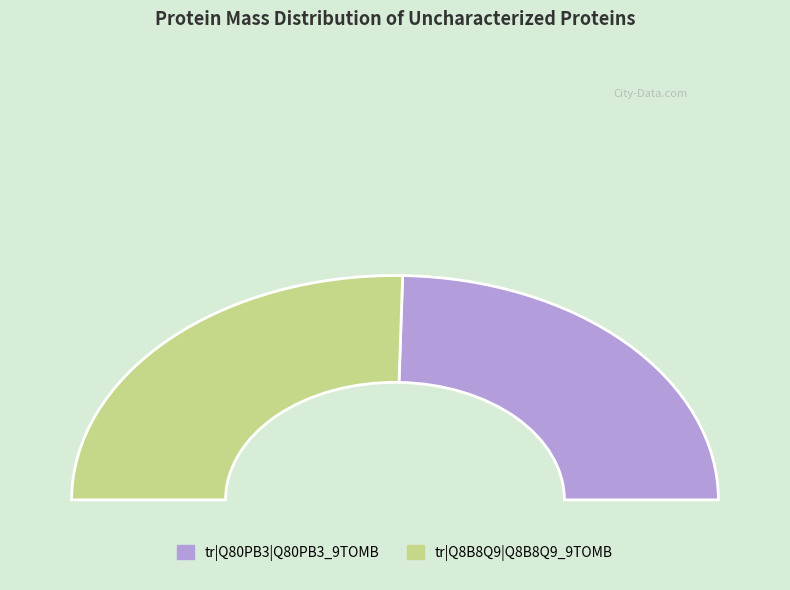

Does tr|Q8B8Q9|Q8B8Q9_9TOMB account for over 50% of the chart?

Yes